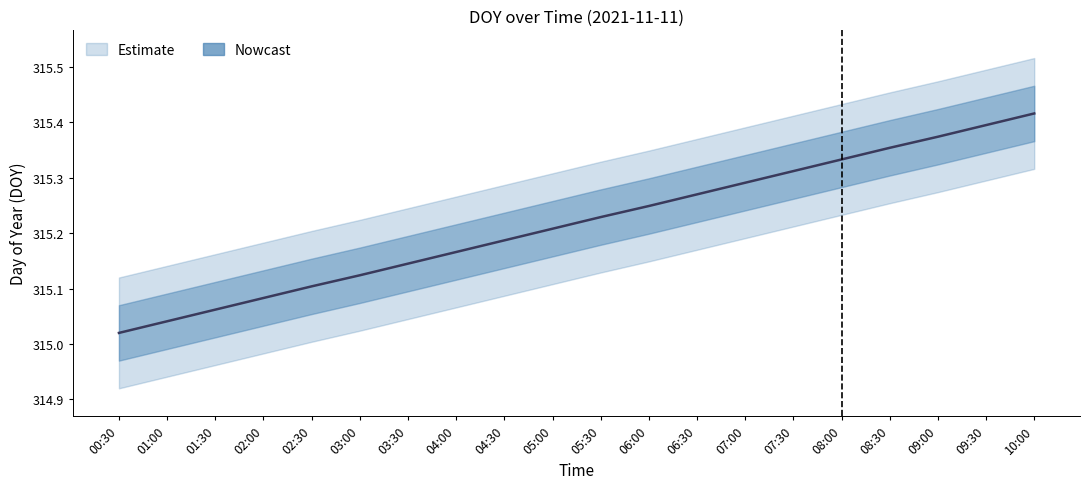

What is the sum of the values at 02:30 and 06:30?

630.4